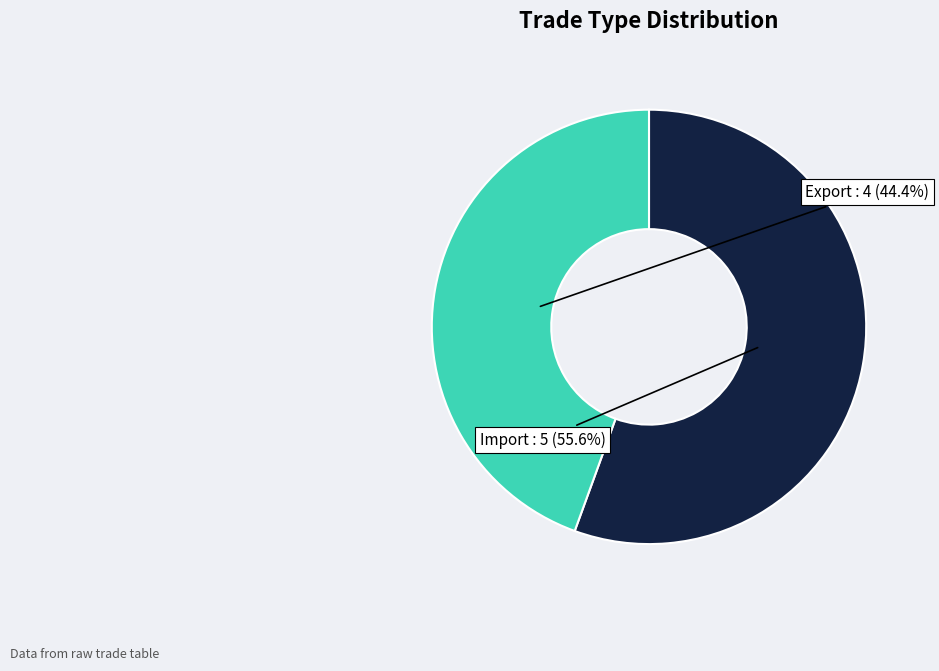

Which slice is the largest?

Import